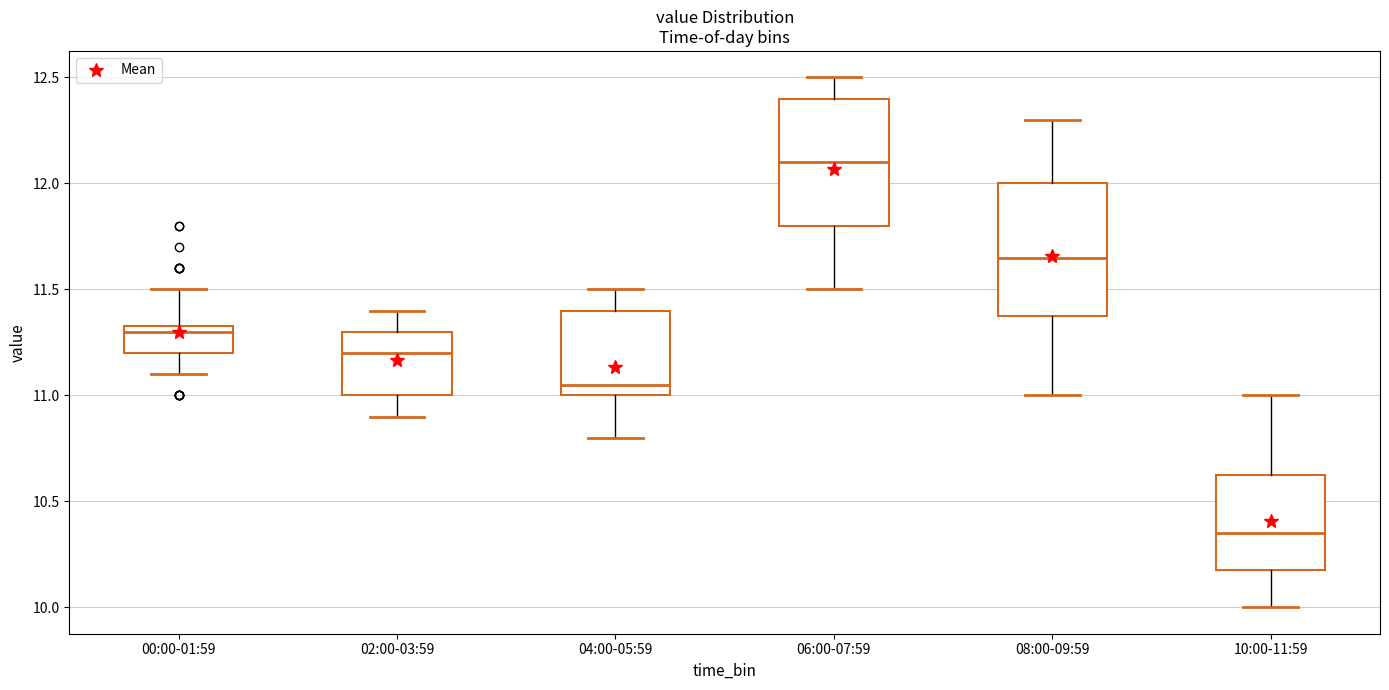

Where is the upper edge of the box for 06:00-07:59 on the y-axis? The values are not printed on the chart, so give them approximately, as read against the axis.

12.40